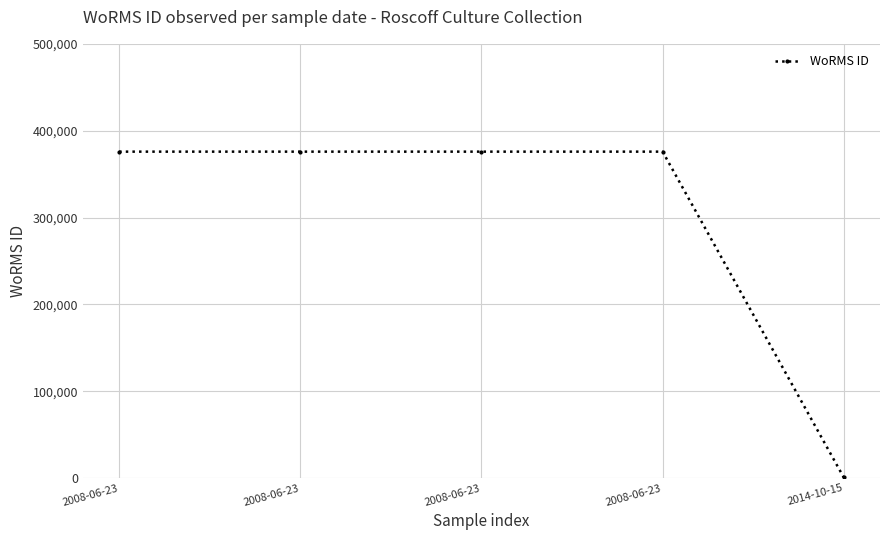

Which label corresponds to the largest value in the chart?

2008-06-23